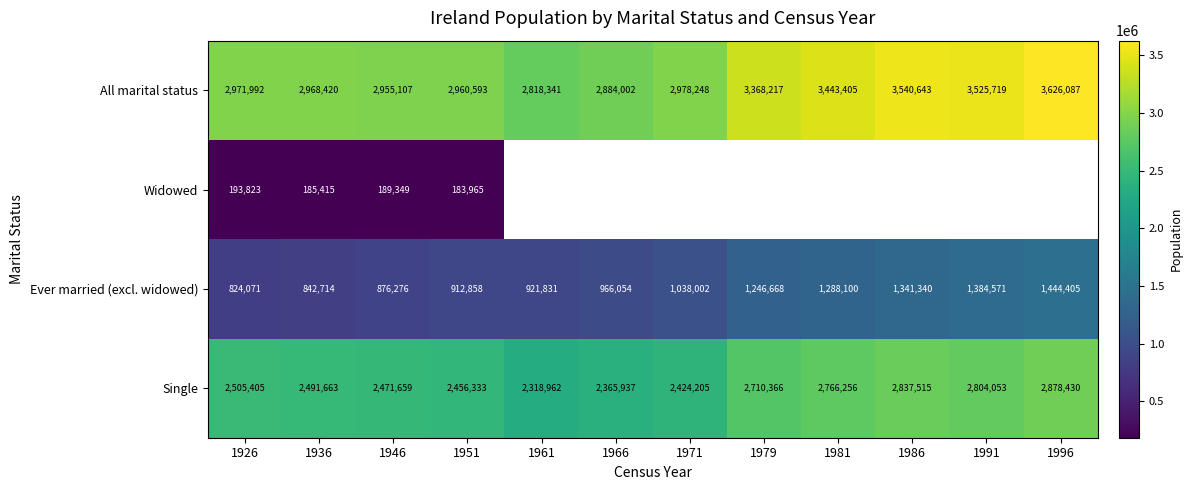

Which category has the lowest value across all series?

1951